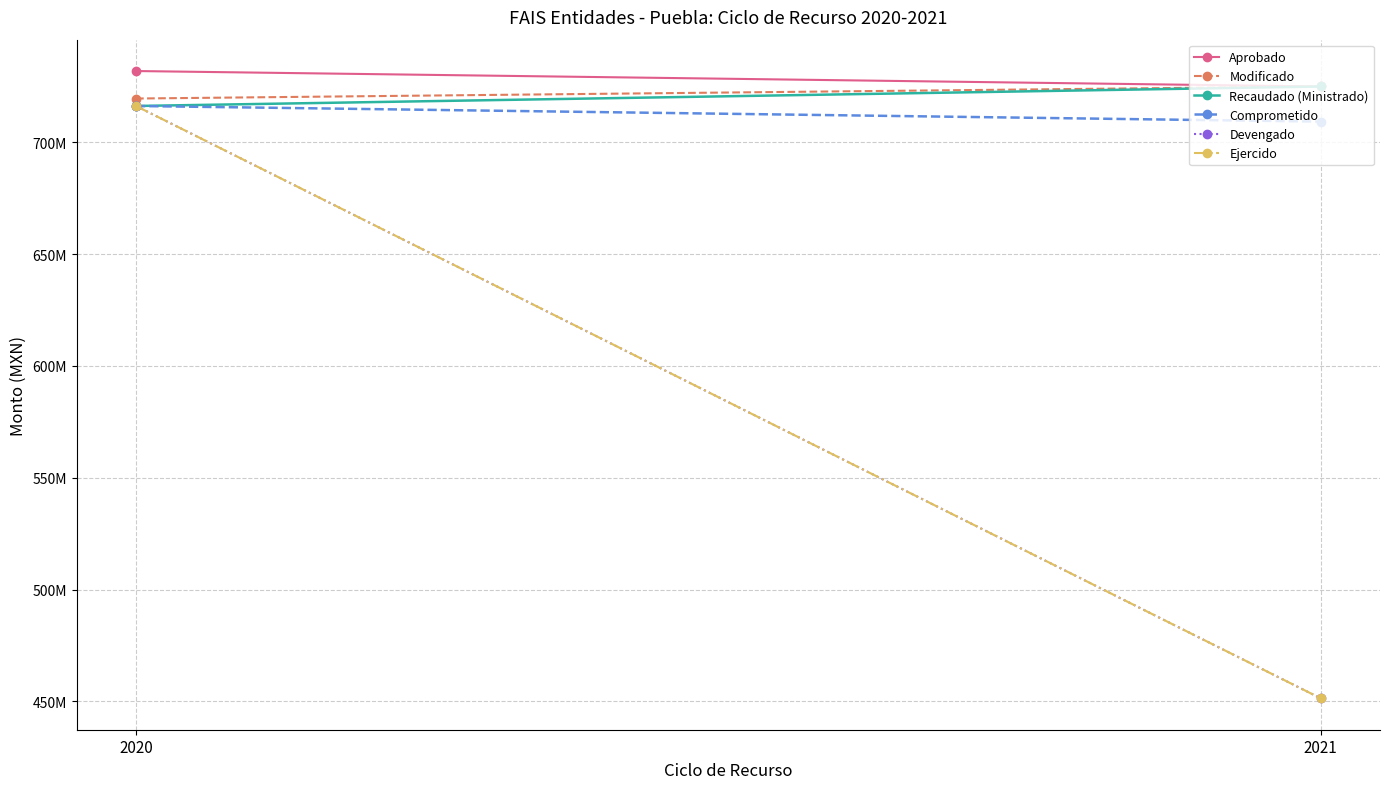

Which series changed the most between 2020 and 2021?

Devengado